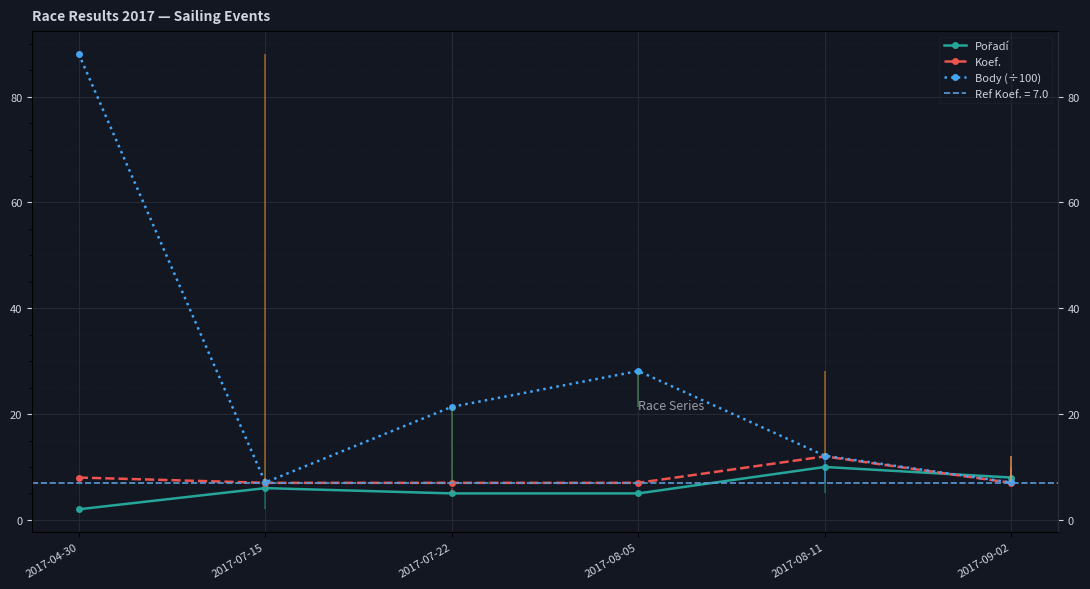

The Koef. series shows 4.4 at 2017-07-15. True or false?

False